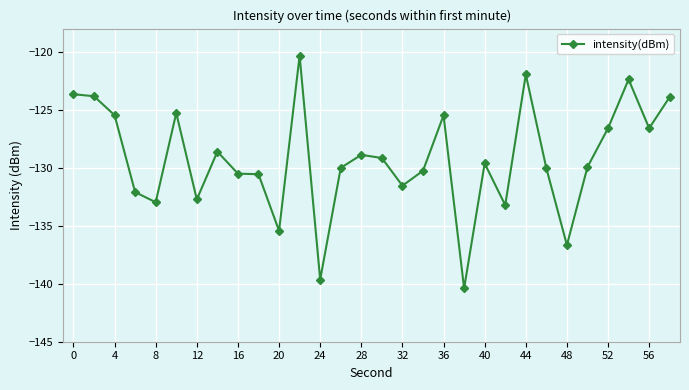

What is the greatest value displayed?

-120.3